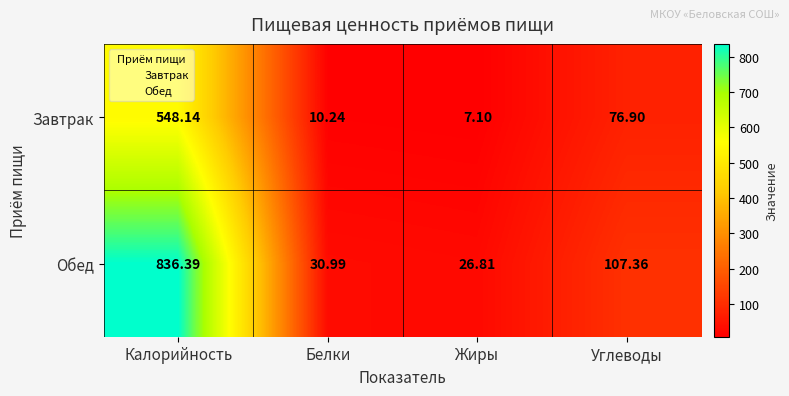

Rank the series at Углеводы from lowest to highest value.

Завтрак, Обед